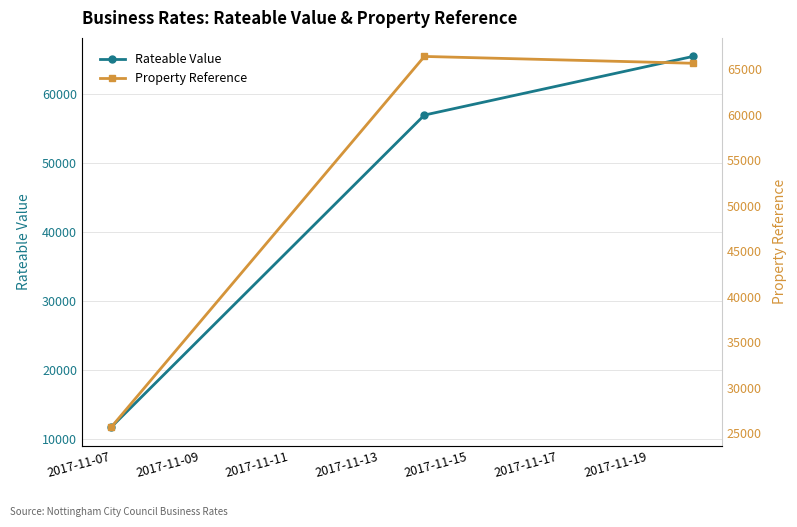

What is the maximum value for Property Reference?

66375